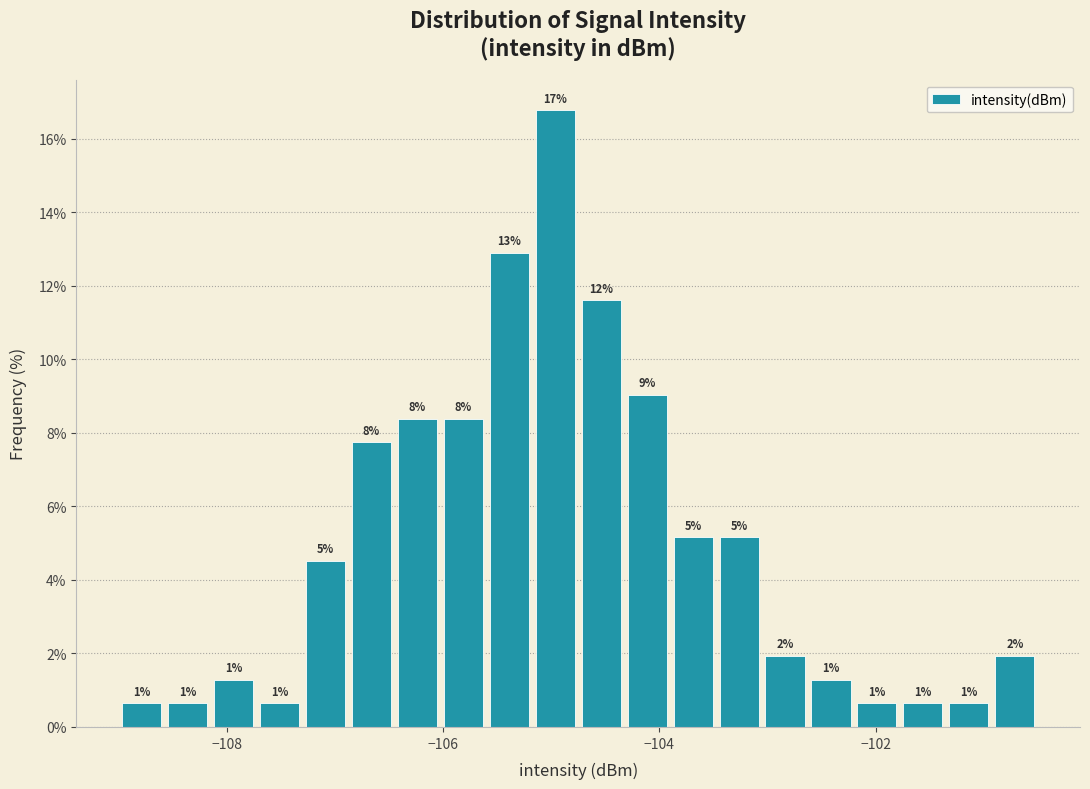

Read against the x-axis, roughly where is the centre of the tallest bar?

-105.0